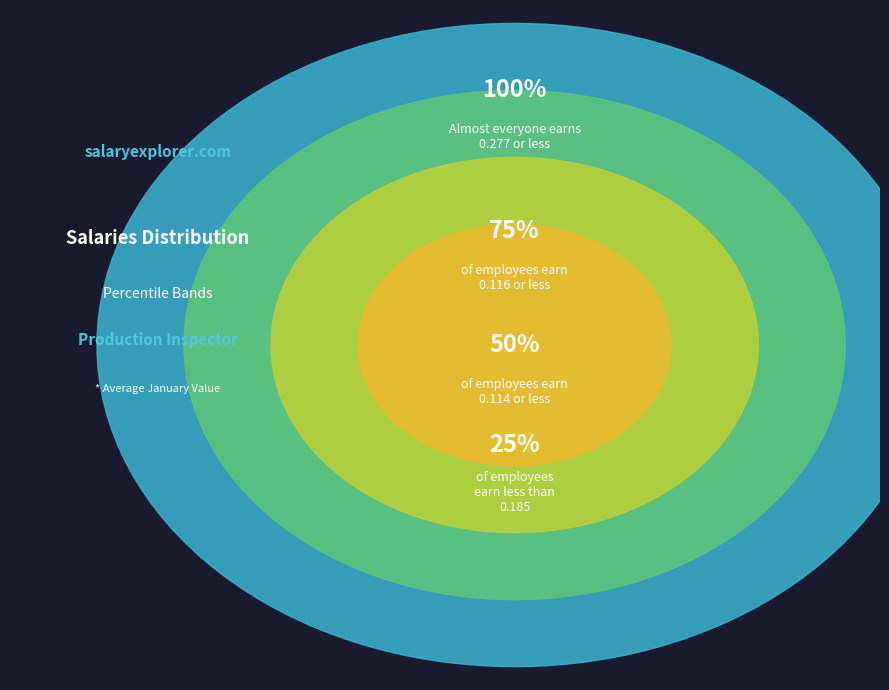

Which has a higher value, pct35 or pct55?

pct55